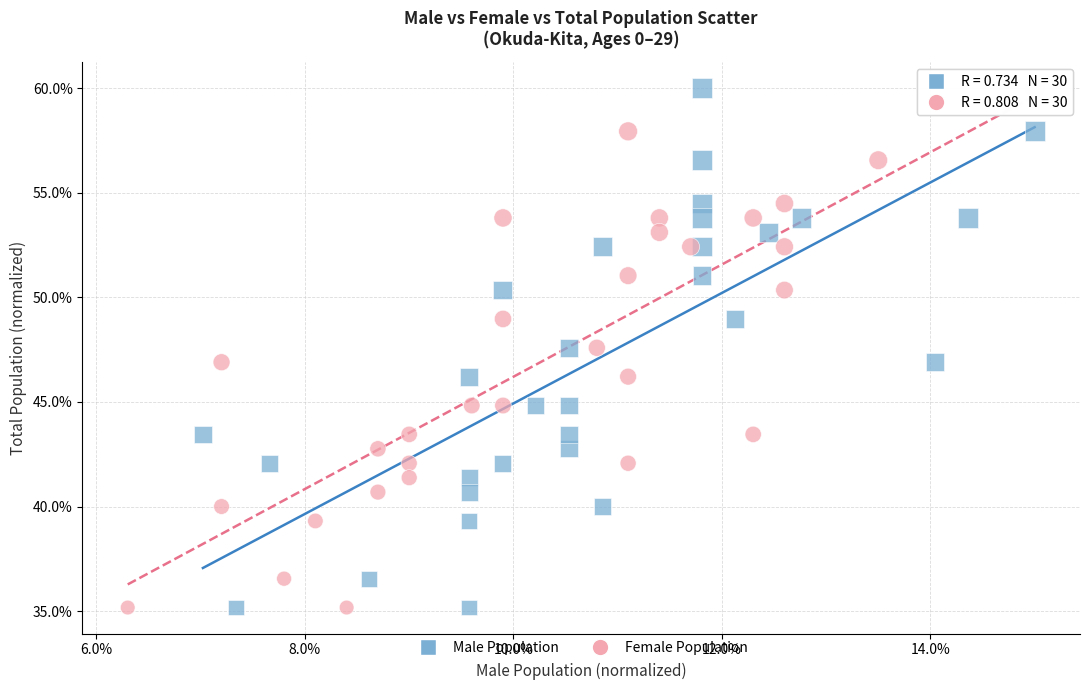

What are all the series names shown in the legend?

Male Population, Female Population